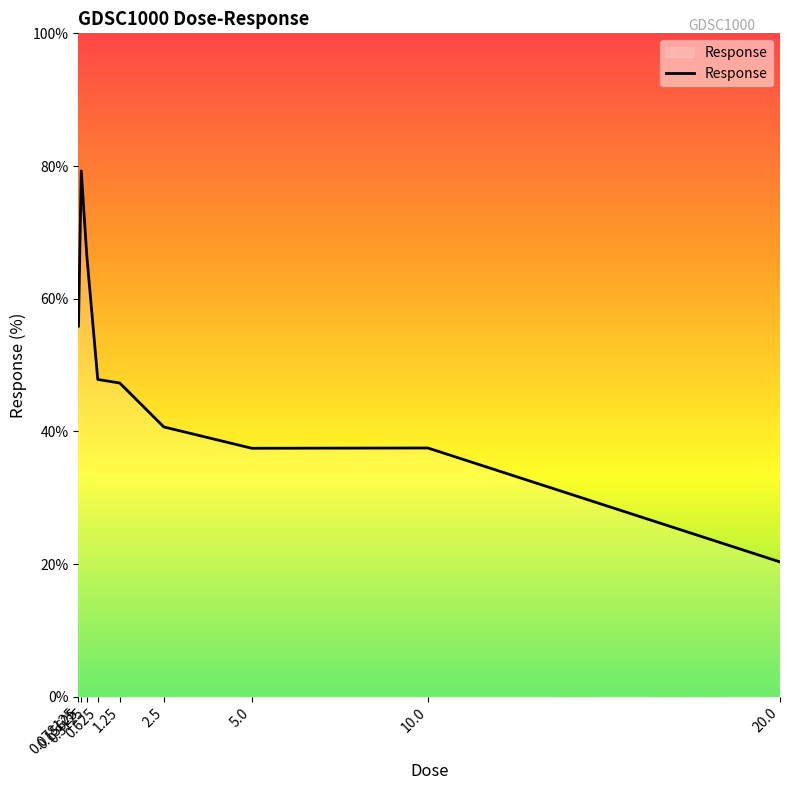

The chart shows a value of 37.5 at 10.0. True or false?

True